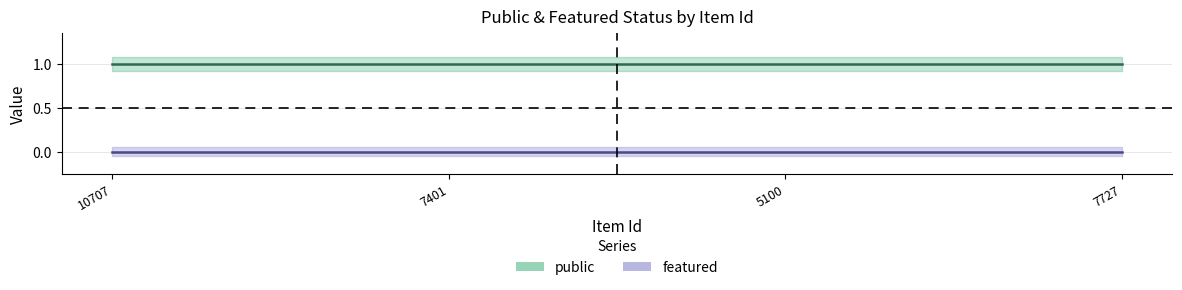

At which label is featured closest to 0?

10707